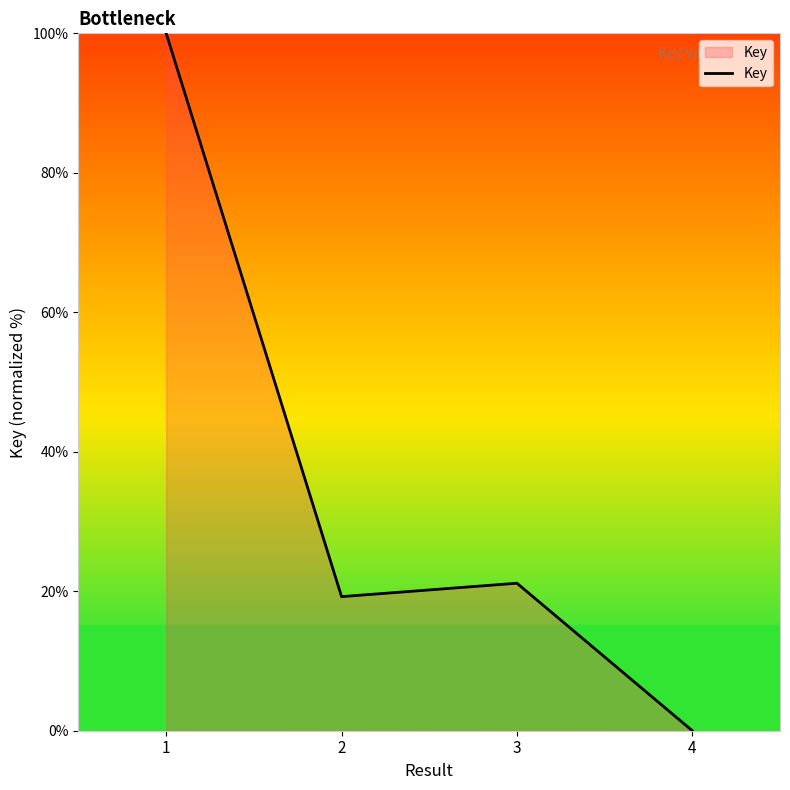

At which label is the value closest to 50?

3